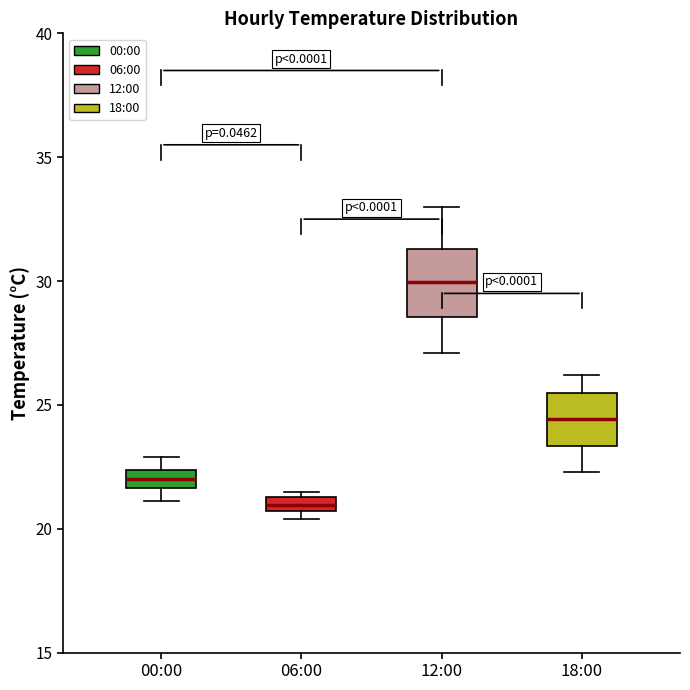

Which box is the tallest, from its lower edge to its upper edge?

12:00